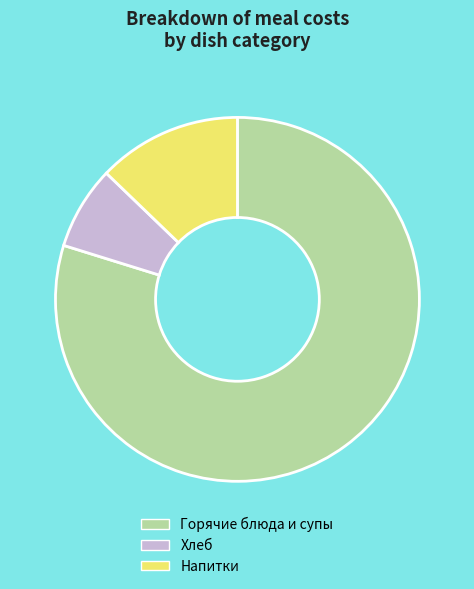

What is the smallest slice in the pie chart?

Хлеб